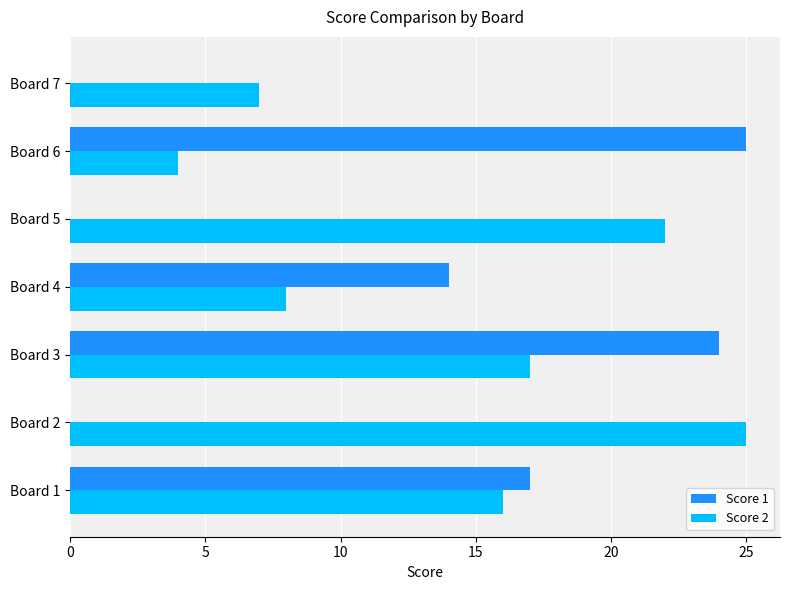

True or false: Score 1 has a value of 14 at Board 4.

True